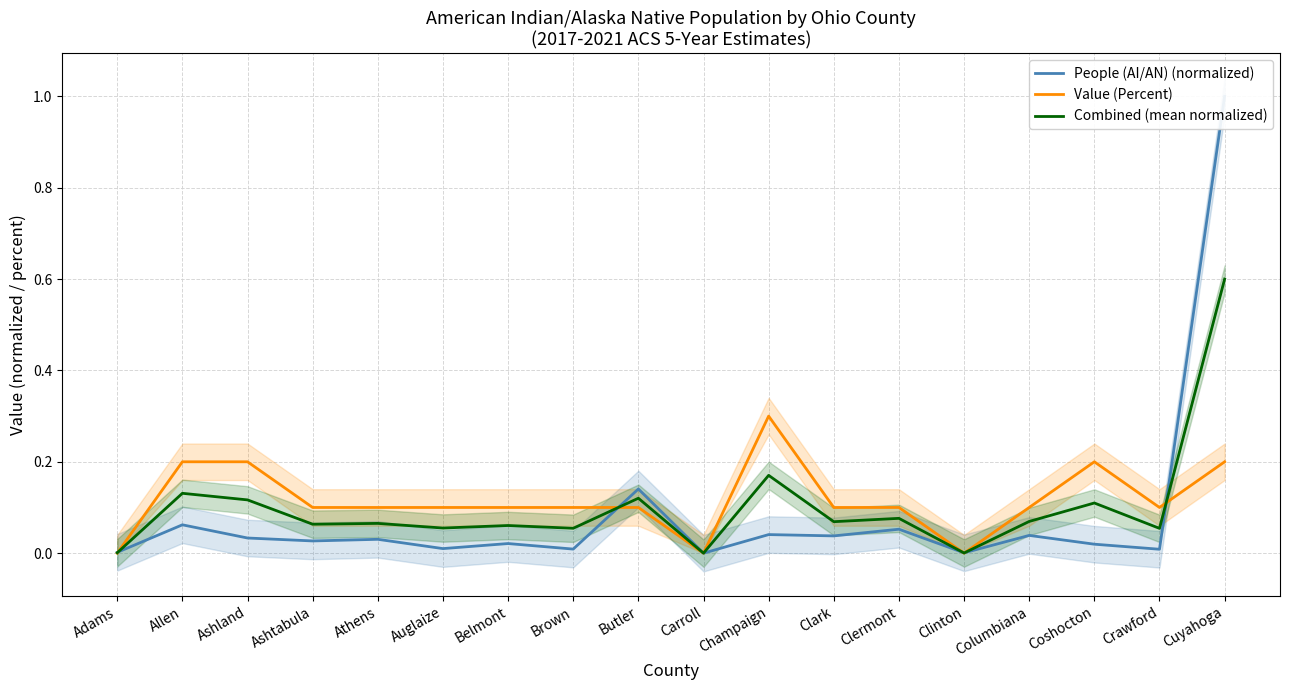

Is the value of Combined (mean normalized) at Clinton greater than the value of Value (Percent) at Crawford?

No